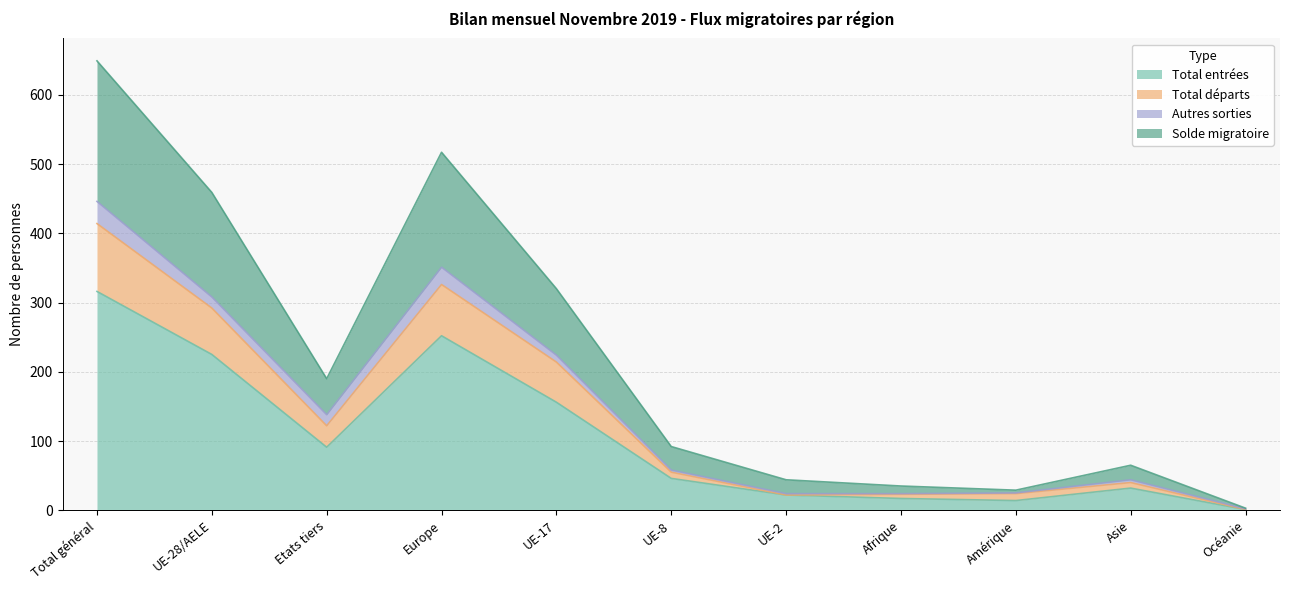

True or false: Total entrées has a value of 252 at Europe.

True